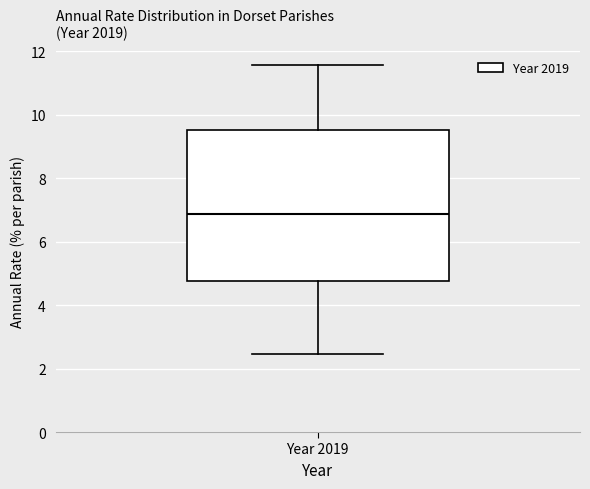

Read this box plot against the y-axis: the position of the median line, the range covered by the box, and the ends of both whiskers. The values are not printed on the chart, so give them approximately, as read against the axis.

median 6.8, box 4.8 to 9.6, whiskers 2.4 to 11.6